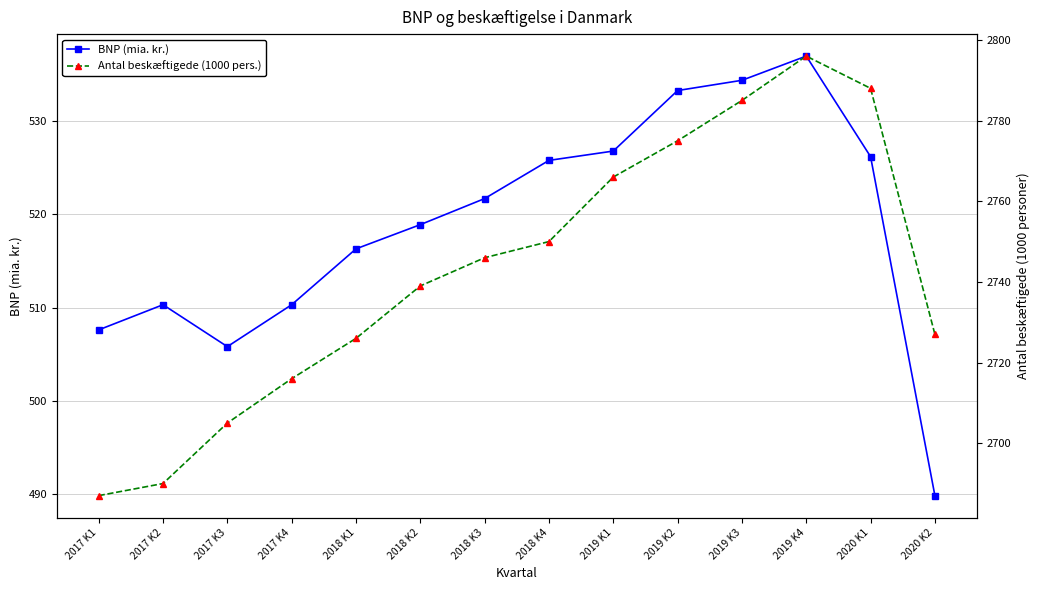

Reading left to right, list all the values displayed in this chart.

BNP (mia. kr.): 507.6	510.3	505.8	510.3	516.3	518.9	521.7	525.8	526.8	533.3	534.4	537.0	526.2	489.8
Antal beskæftigede (1000 pers.): 2687.0	2690.0	2705.0	2716.0	2726.0	2739.0	2746.0	2750.0	2766.0	2775.0	2785.0	2796.0	2788.0	2727.0